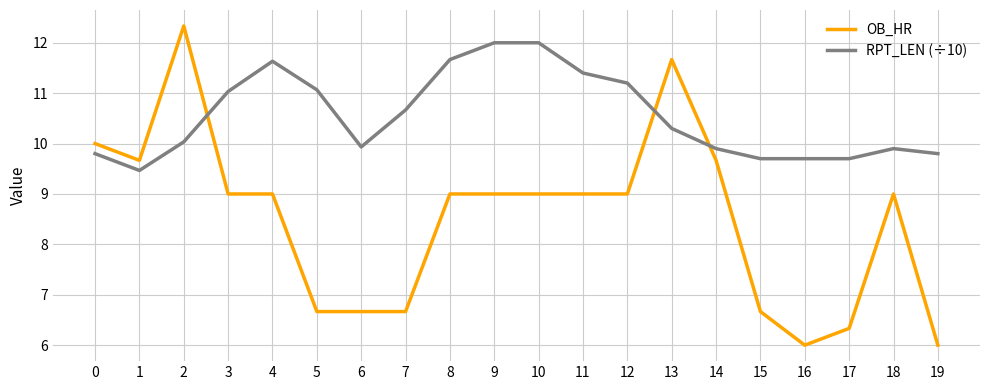

Between which two adjacent categories do OB_HR and RPT_LEN (÷10) first intersect?

2 and 3